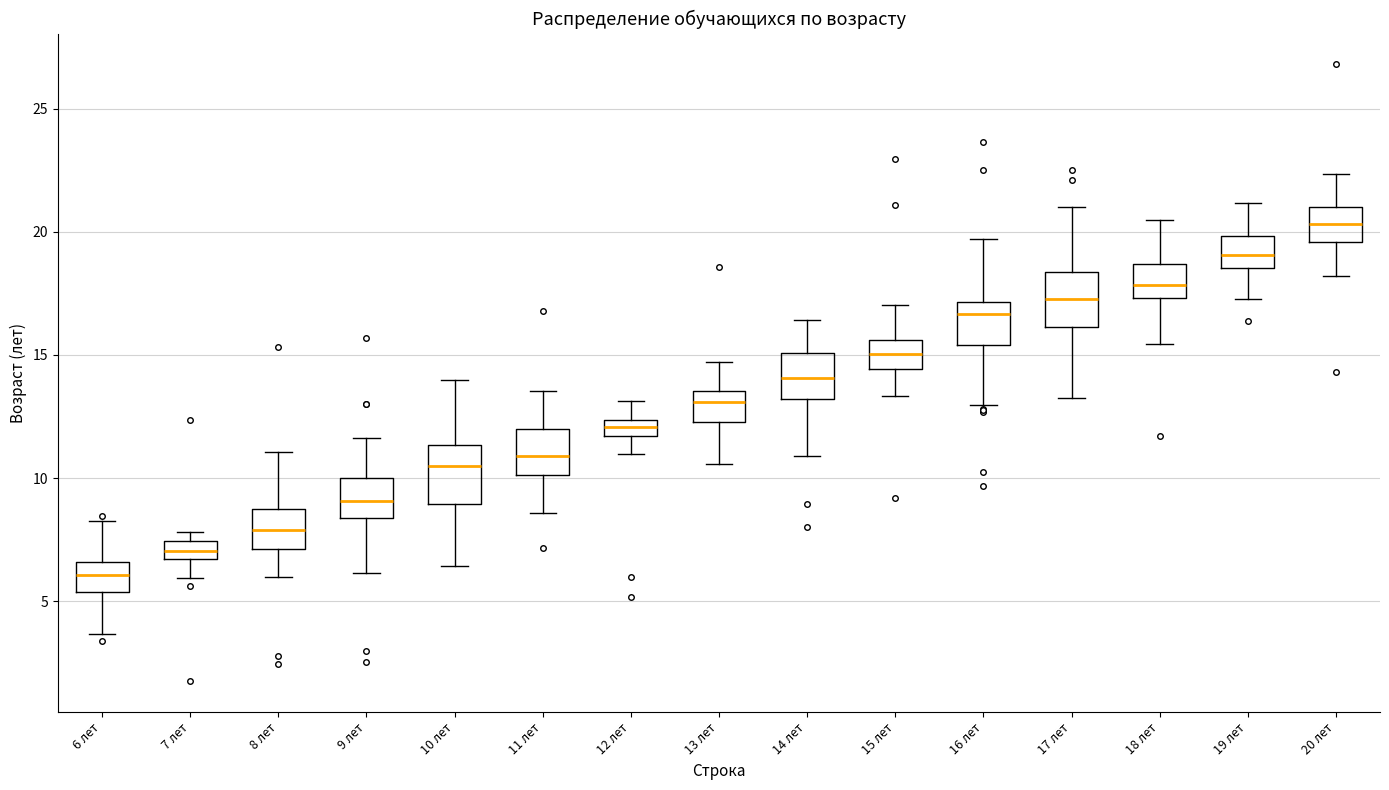

Where is the upper edge of the box for 19 лет on the y-axis? The values are not printed on the chart, so give them approximately, as read against the axis.

20.0